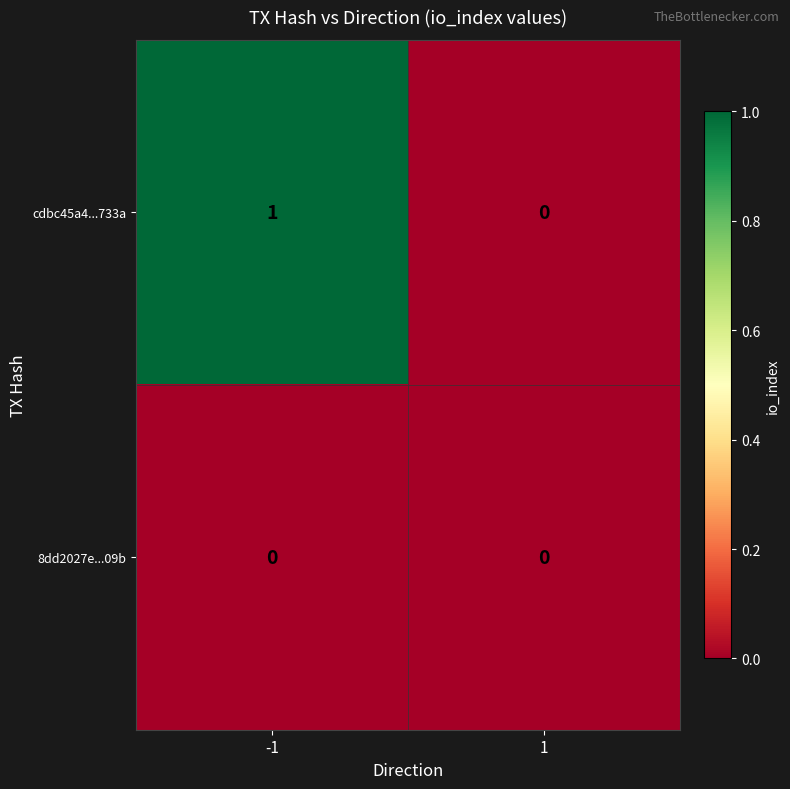

Which series has the widest spread of values?

cdbc45a4...733a